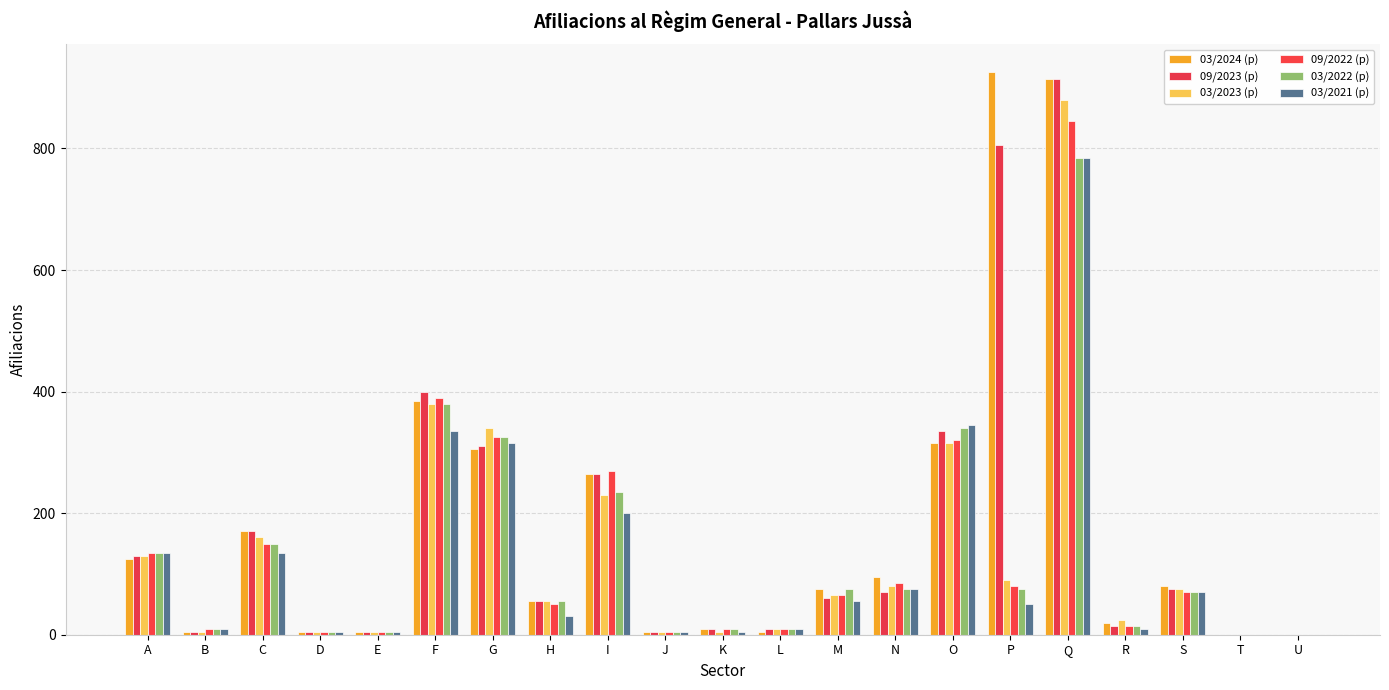

What is the highest value of the 03/2021 (p) series?

785